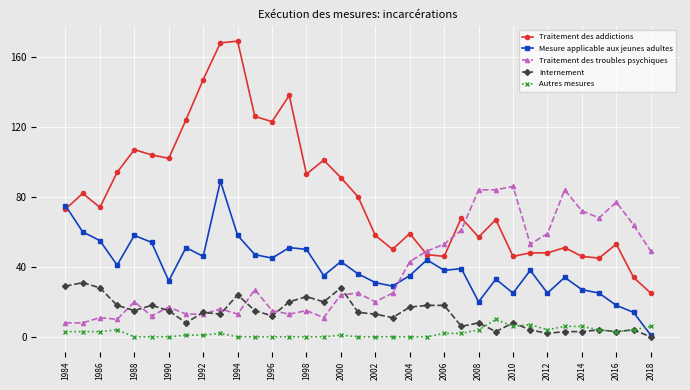

Which series has the largest total across all categories?

Traitement des addictions